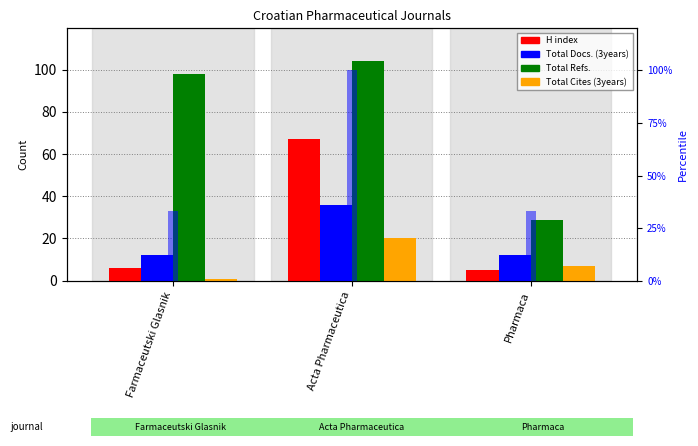

How many bars are there in total?

15